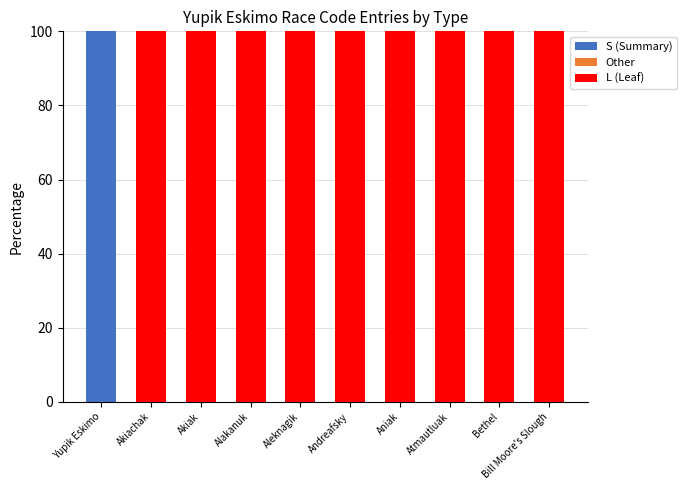

Is it true that S (Summary) equals 64 at Akiachak?

False